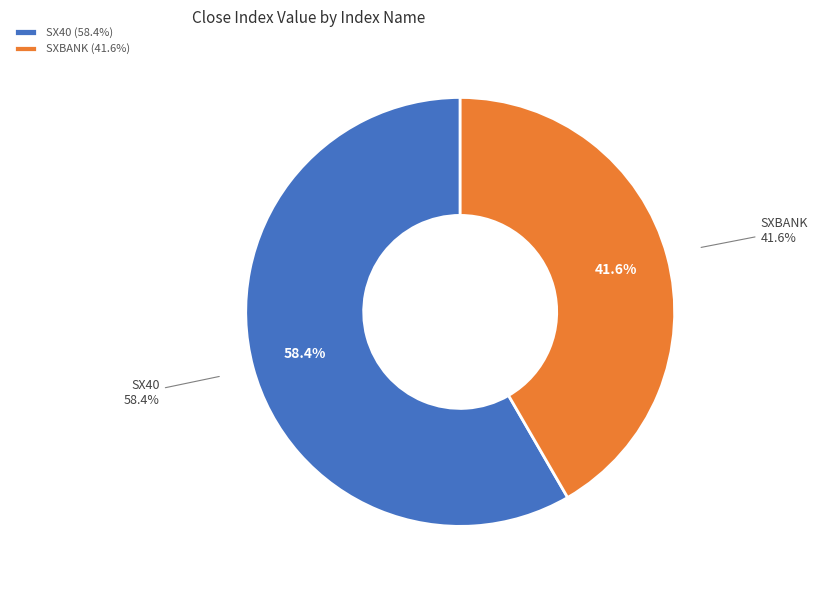

The SX40 slice represents 51% of the pie. True or false?

False